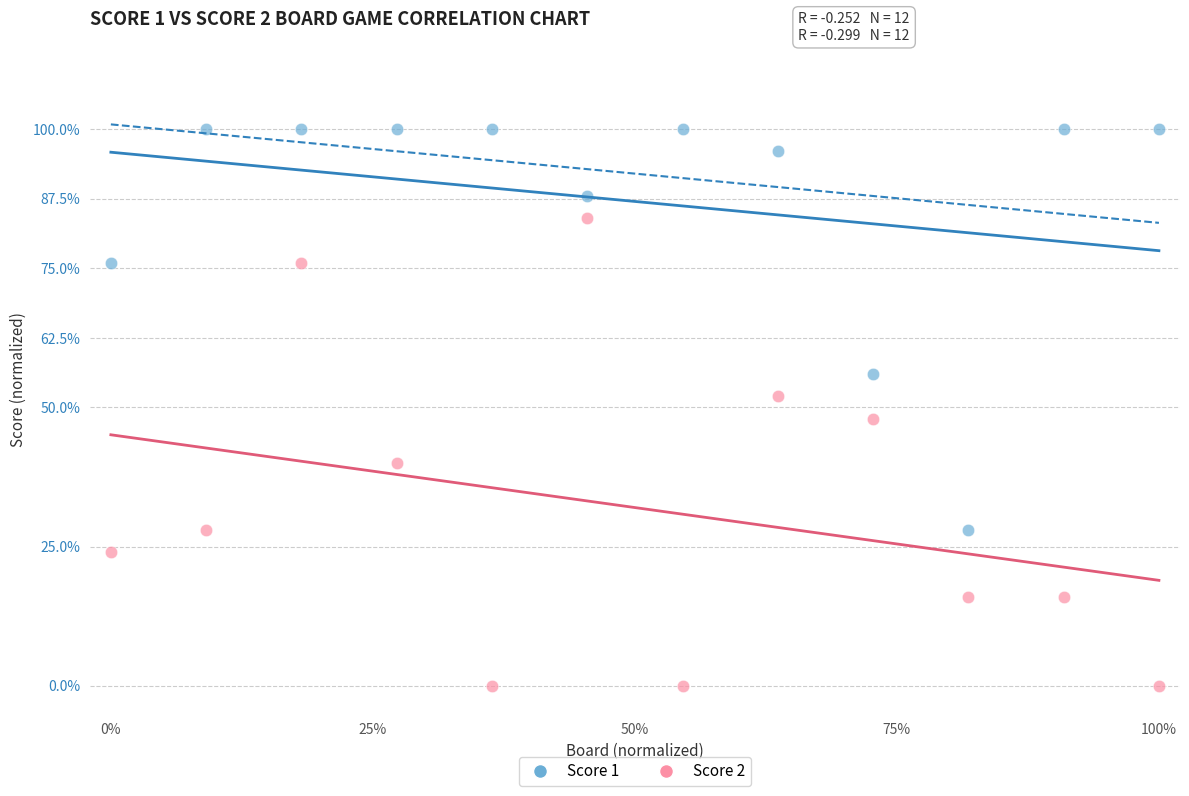

What are all the series names shown in the legend?

Score 1, Score 2